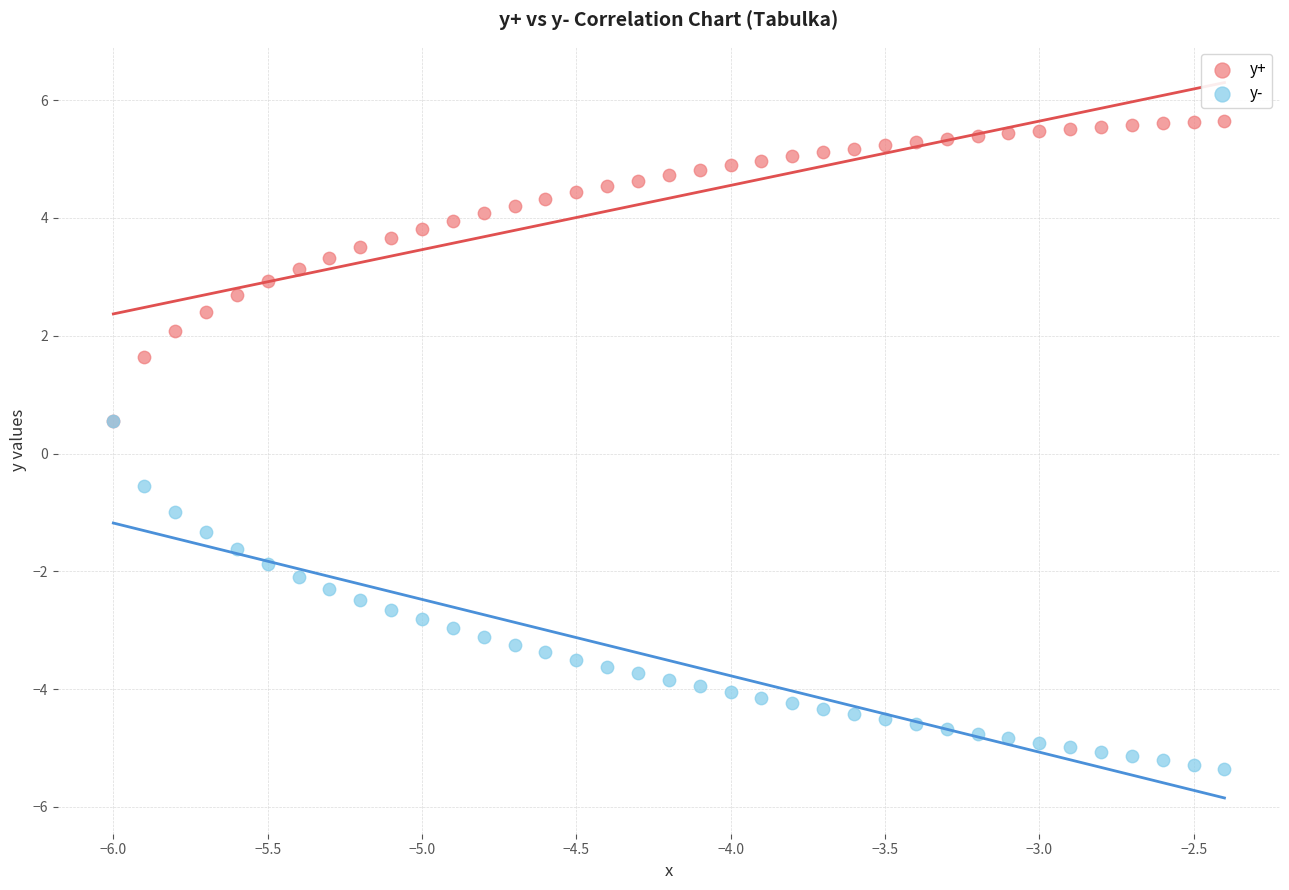

Which series reaches the minimum Y coordinate?

y-